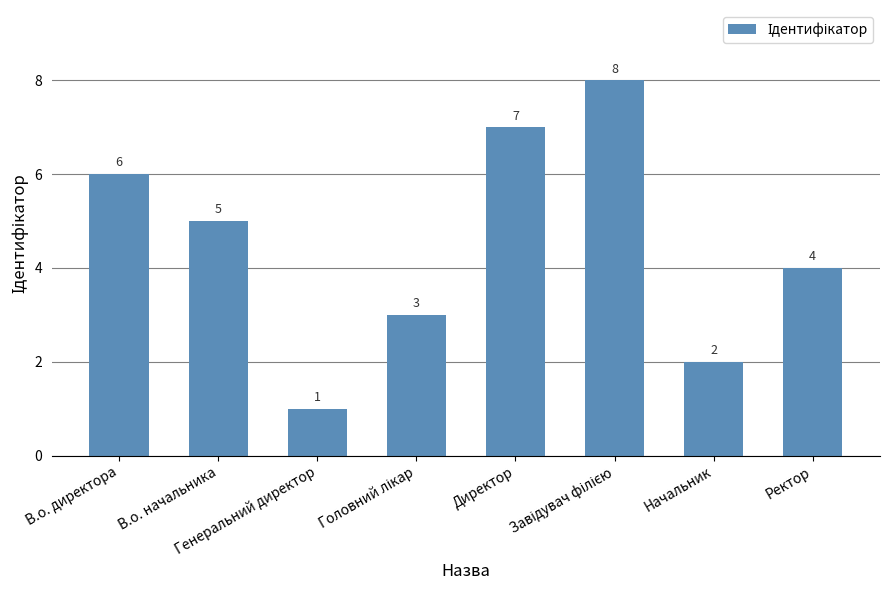

What is the value of the 6th bar from the left?

8